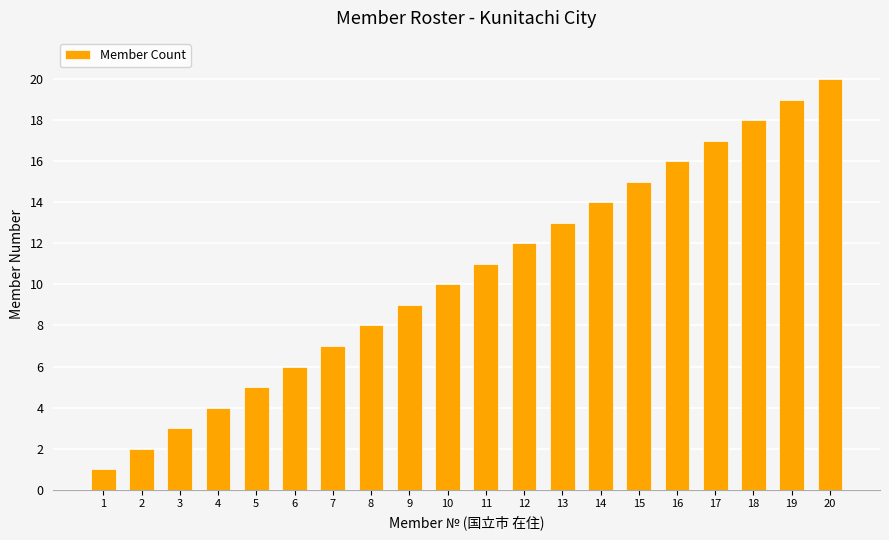

Reading left to right, extract all data points from this chart.

1	2	3	4	5	6	7	8	9	10	11	12	13	14	15	16	17	18	19	20